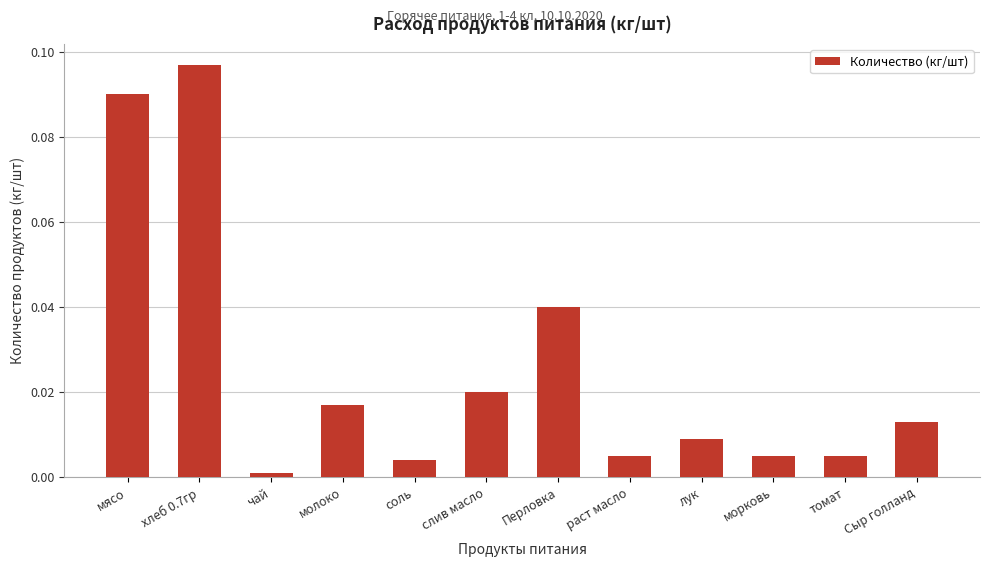

Where is the data nearest to the value 0?

чай